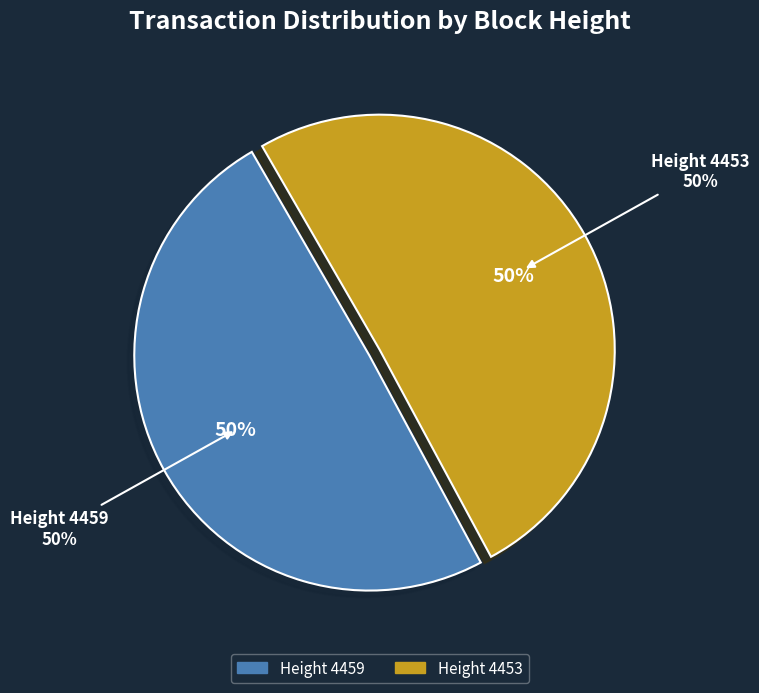

What is the change in value from 4459 to 4453?

+279037560125804544